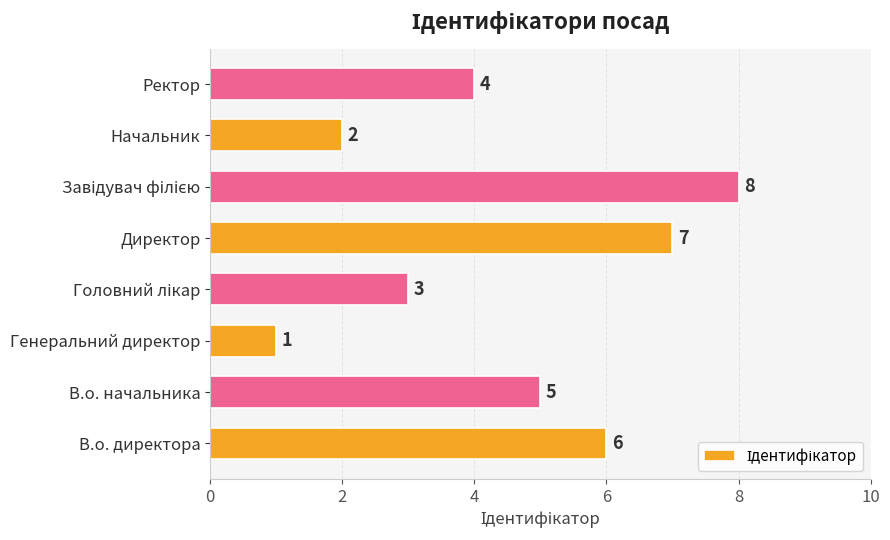

What is the change in value from Генеральний директор to Ректор?

+3